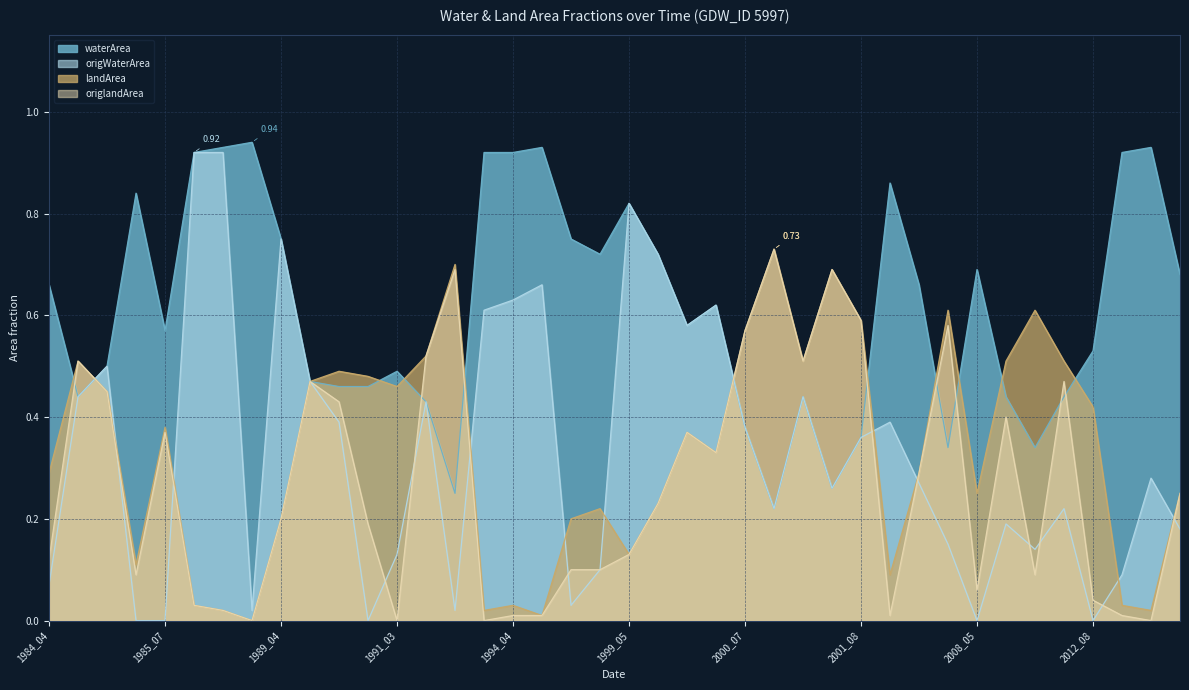

The value of landArea at 2001_06 is 0.7. True or false?

True